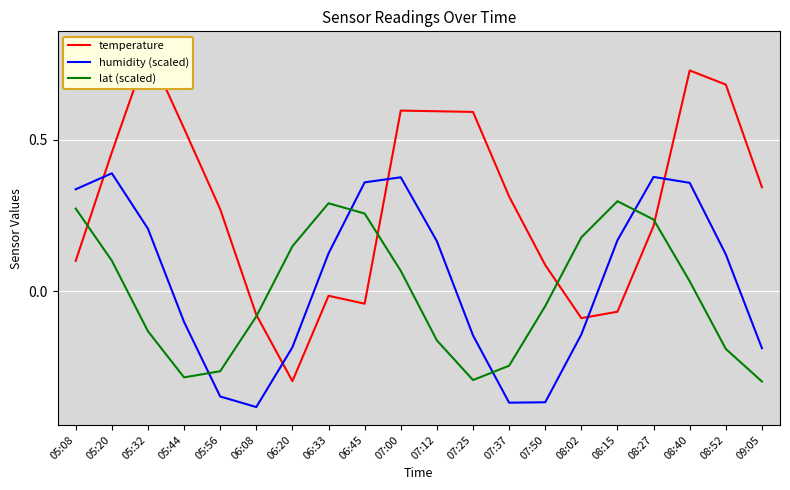

Where does the humidity (scaled) series first go above 0?

05:08